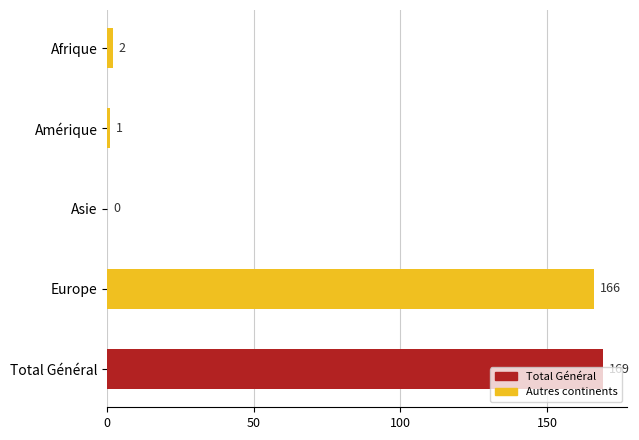

Count the number of categories in the chart.

5